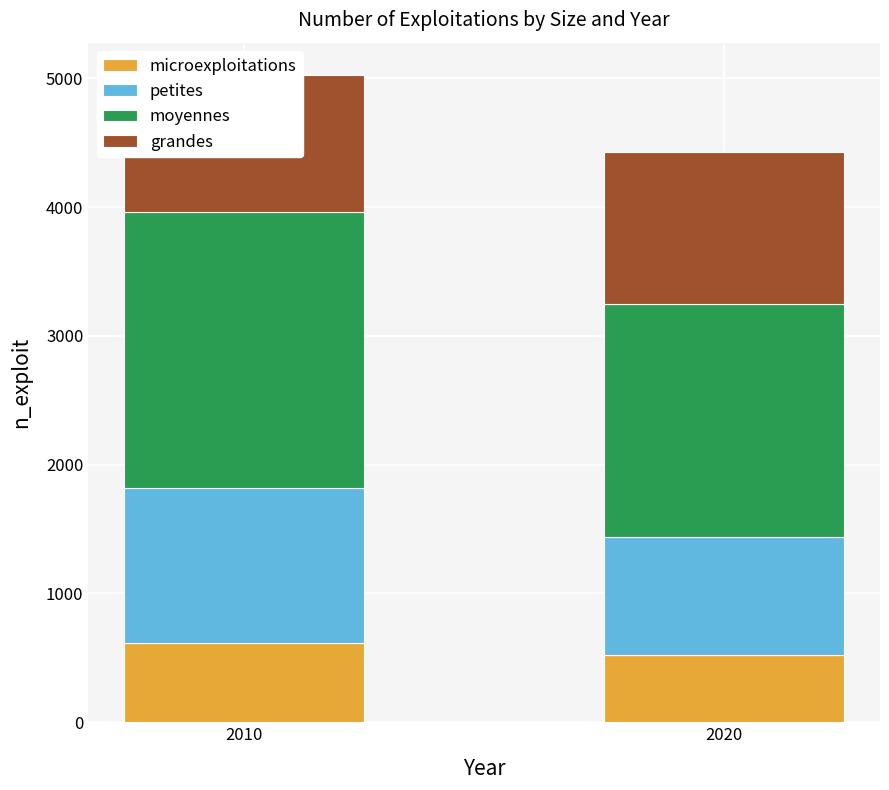

Which category has the highest value in the grandes series?

2020